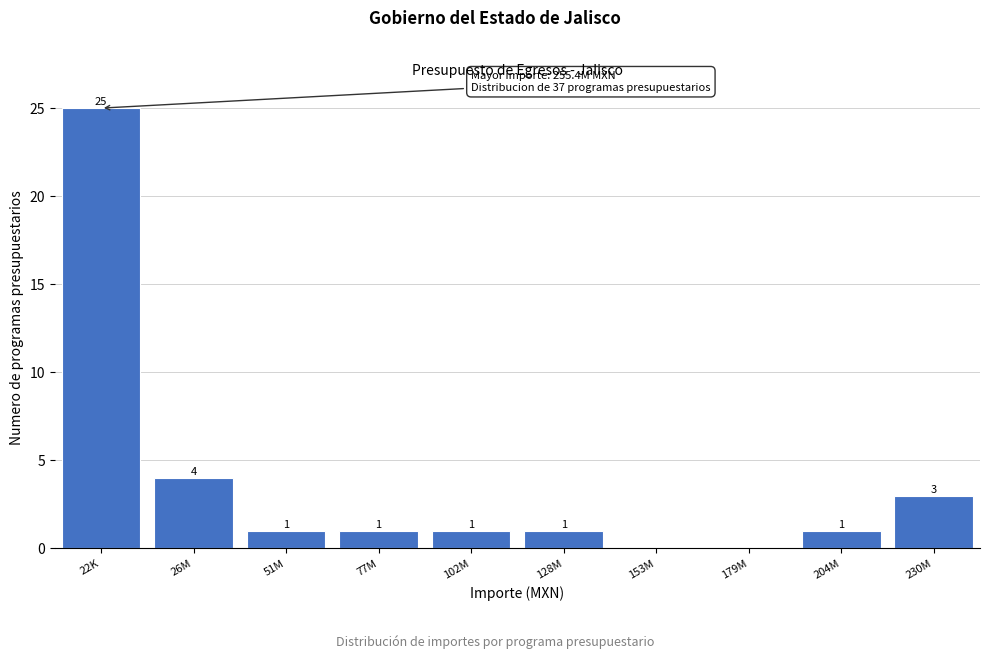

Reading left to right, what are all the values shown in this chart?

22K=25	26M=4	51M=1	77M=1	102M=1	128M=1	153M=0	179M=0	204M=1	230M=3